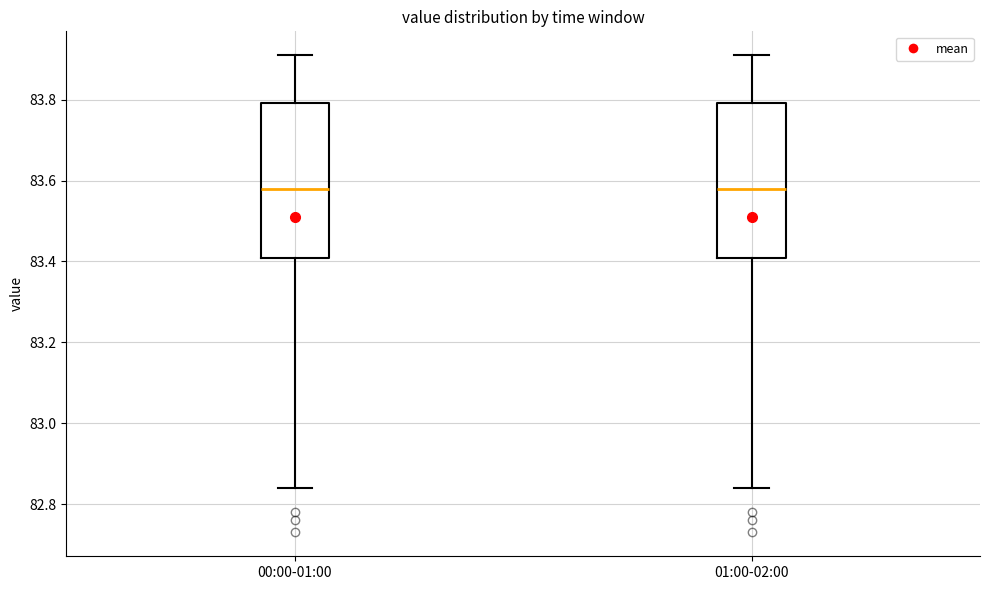

Where does the median line of the box for 00:00-01:00 sit on the y-axis? The values are not printed on the chart, so give them approximately, as read against the axis.

83.58